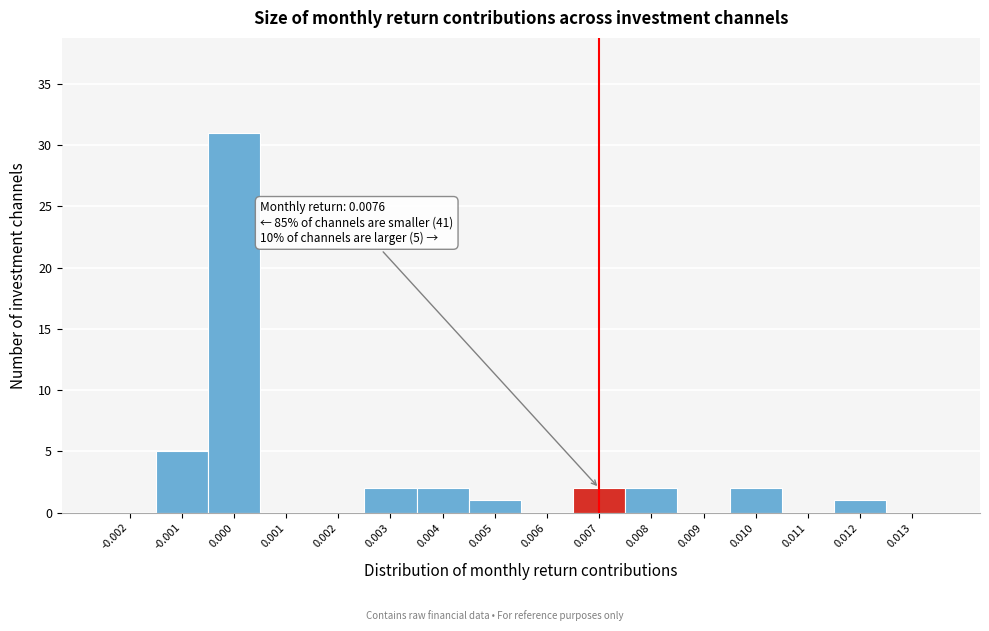

Reading left to right, what are all the values shown in this chart?

-0.002=0	-0.001=5	0.000=31	0.001=0	0.002=0	0.003=2	0.004=2	0.005=1	0.006=0	0.007=2	0.008=2	0.009=0	0.010=2	0.011=0	0.012=1	0.013=0